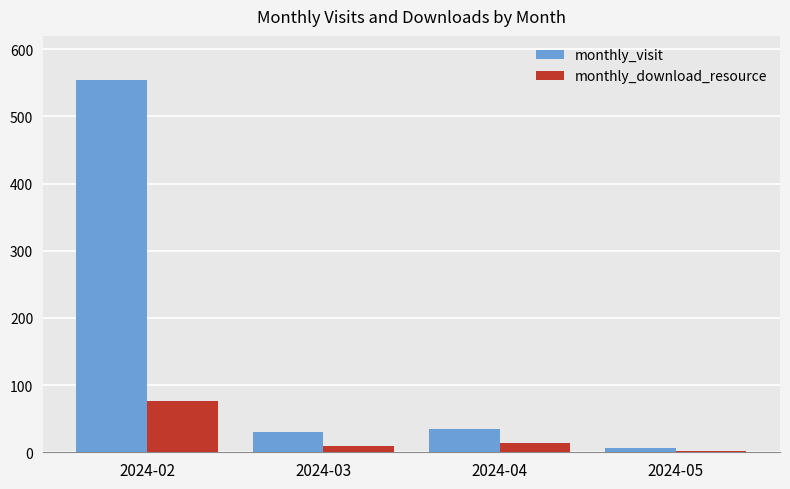

What is the average value of the monthly_visit series?

156